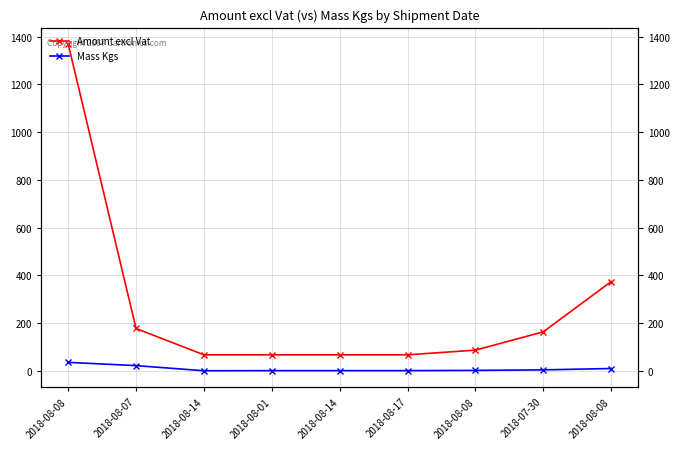

True or false: Mass Kgs and Amount excl Vat cross at least once.

False